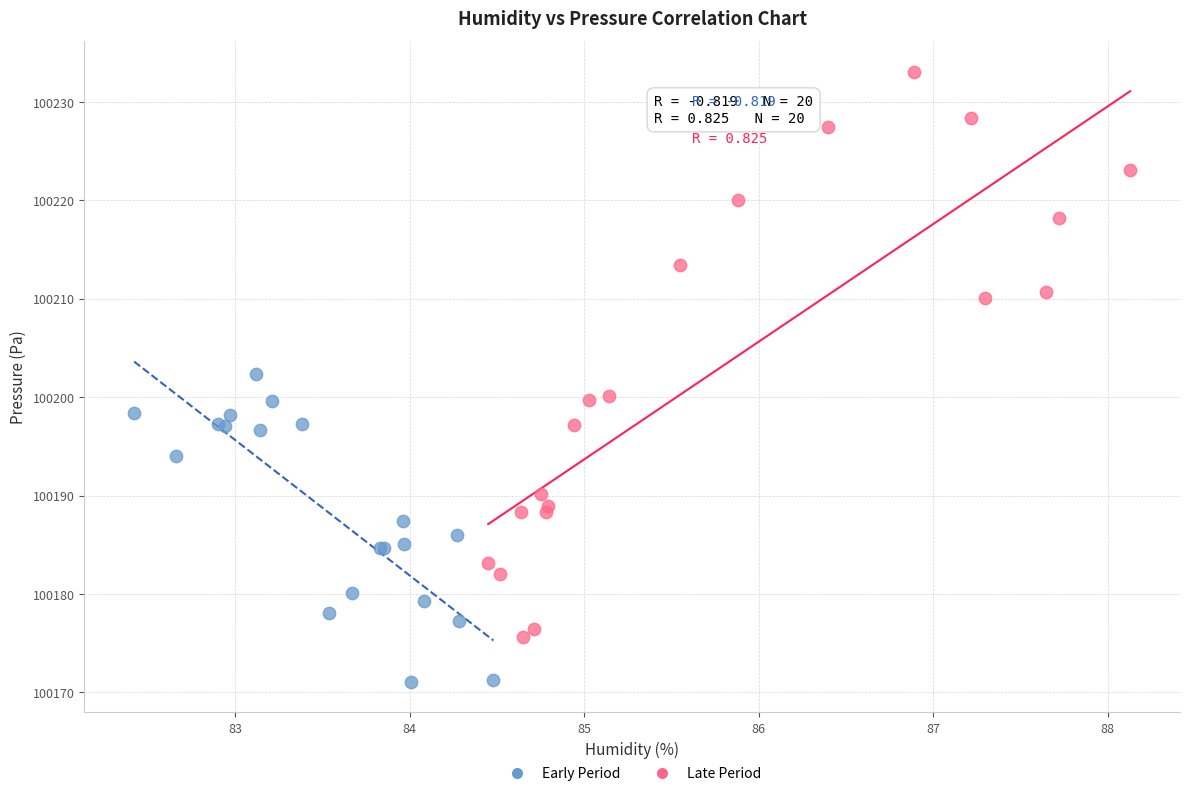

Which series contains the lowest Y value?

Early Period